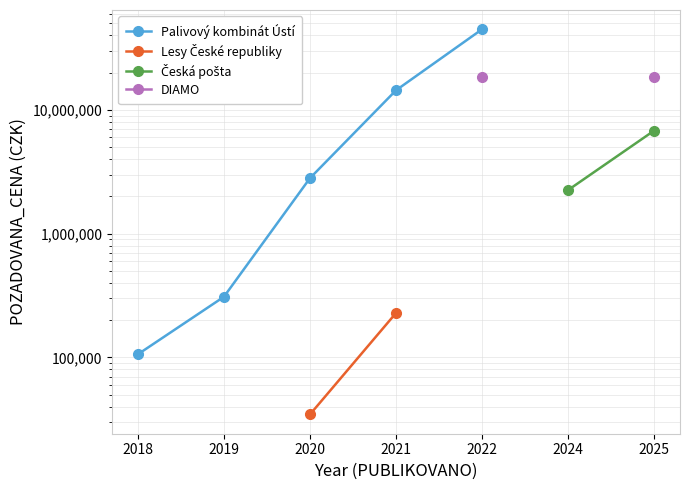

How many values in the Palivový kombinát Ústí series exceed 14383950?

1